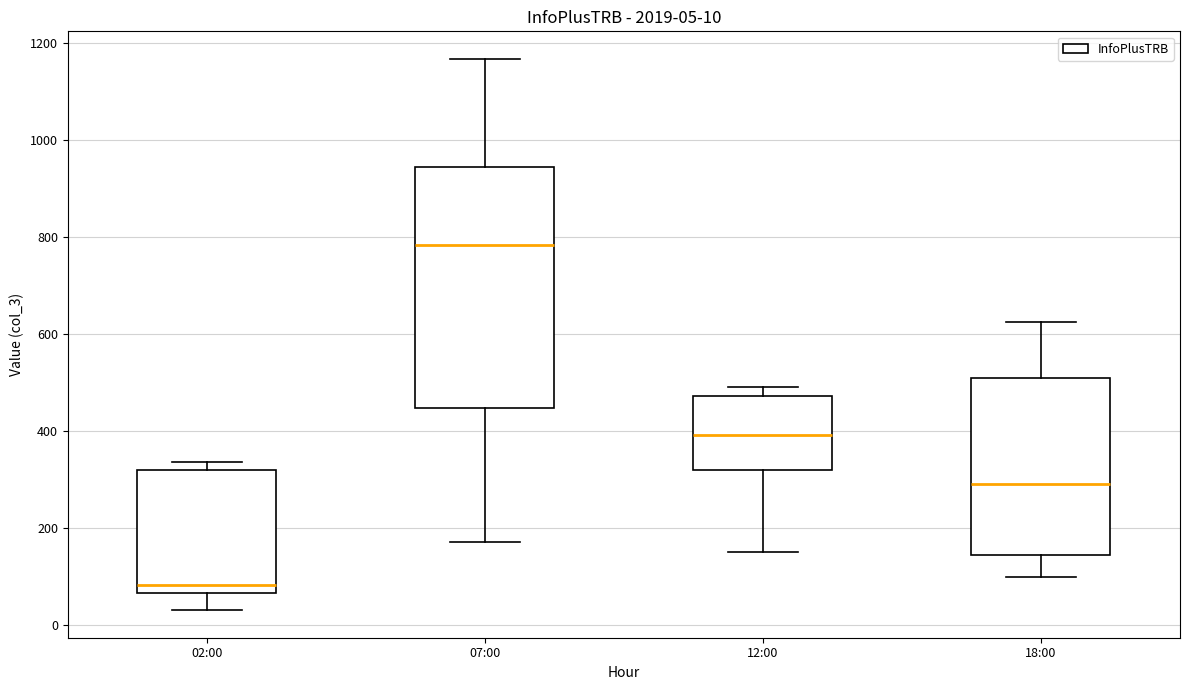

Which box's median line is the lowest?

02:00